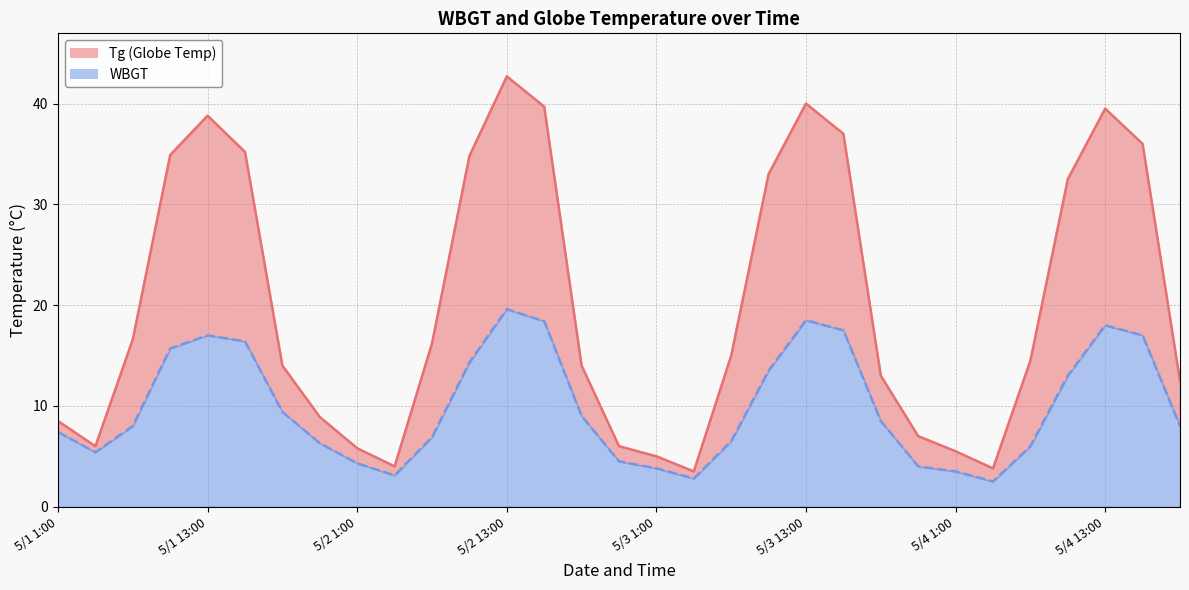

Does the chart have visible grid lines?

Yes